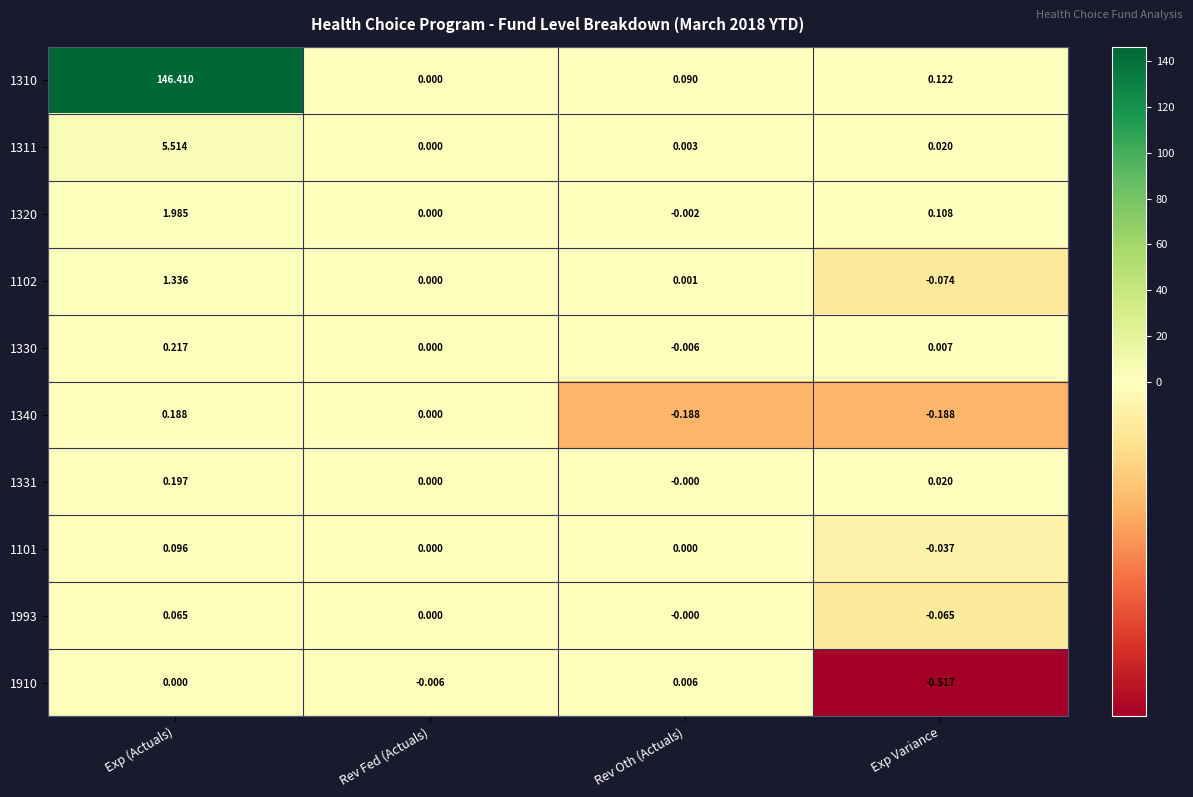

Rank the series by their maximum value, from lowest to highest.

1910, 1993, 1101, 1340, 1331, 1330, 1102, 1320, 1311, 1310